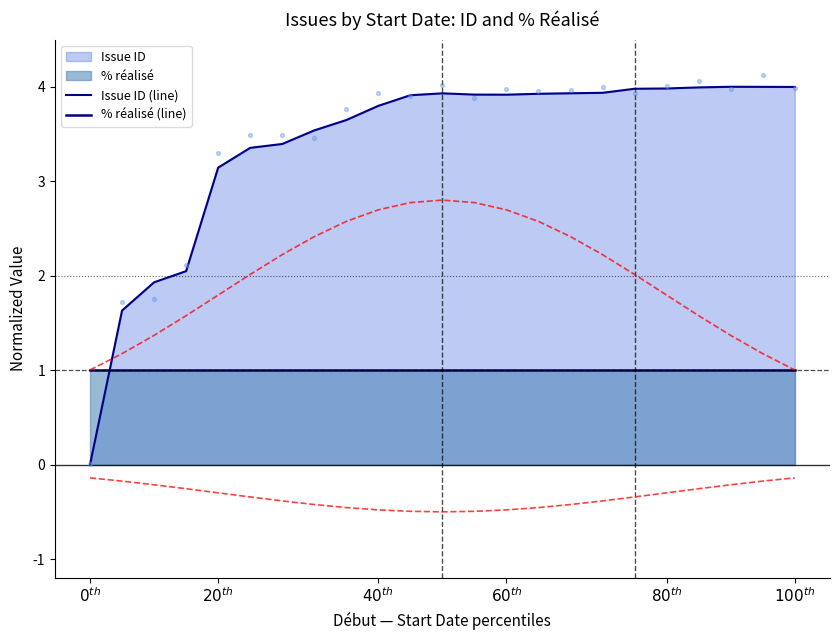

Which series contains the lowest Y value?

Issue ID (line)